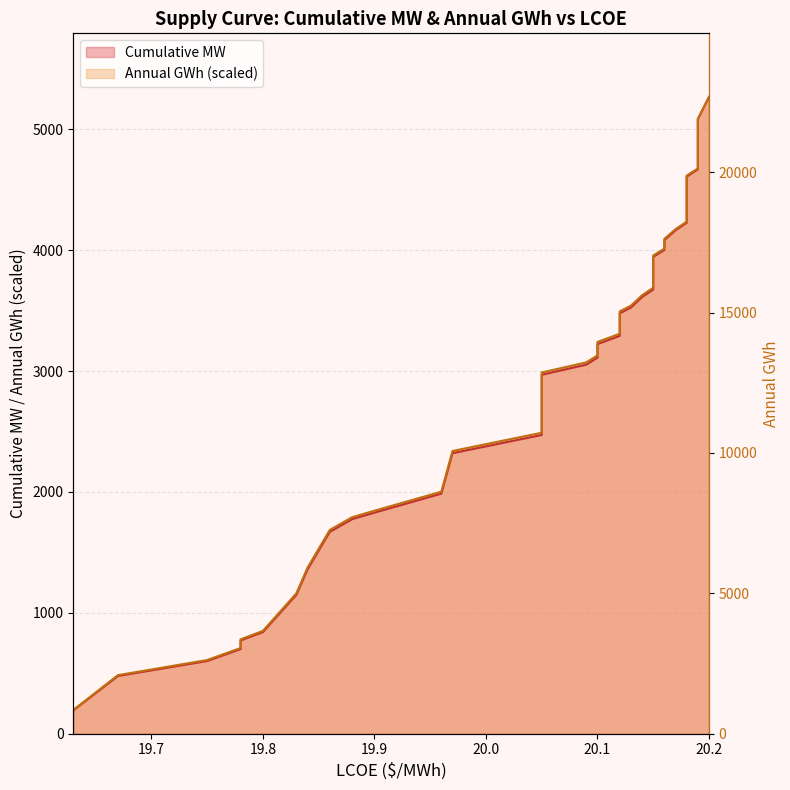

True or false: Annual GWh and Cumulative MW cross at least once.

False